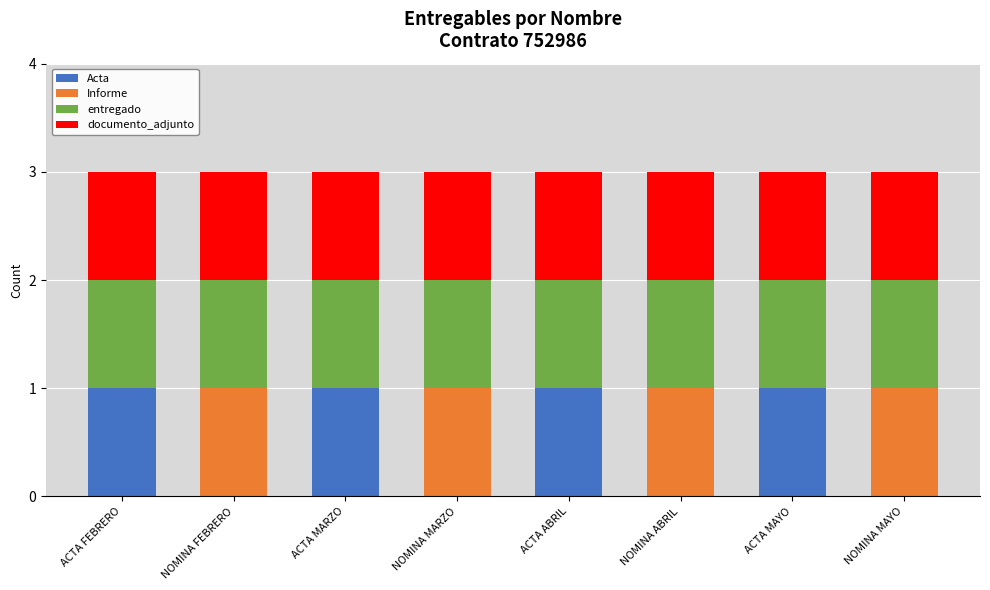

How many categories are shown in the chart?

8